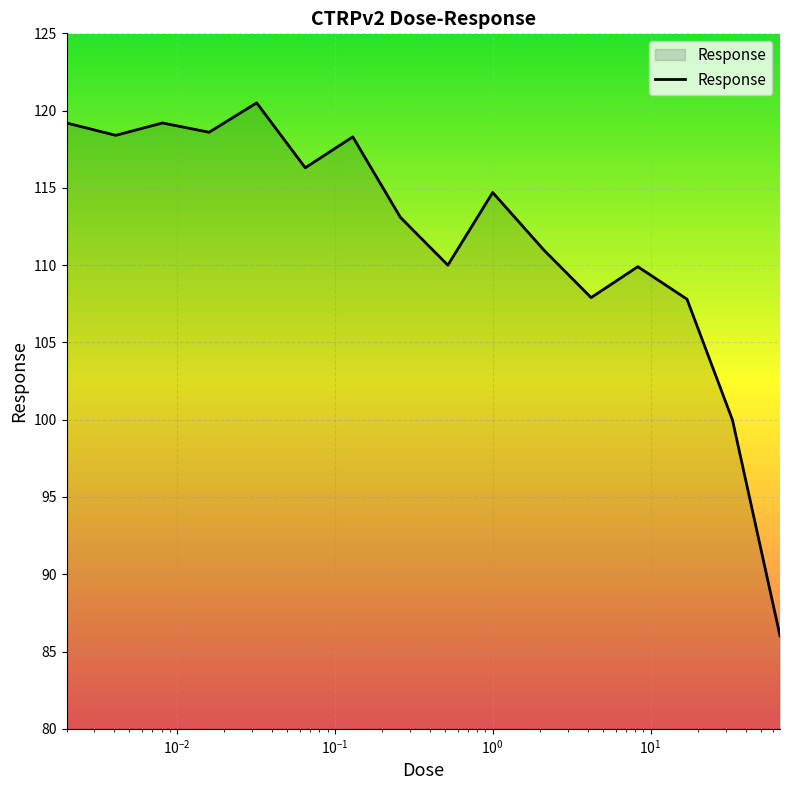

What is the difference between the maximum and minimum values?

34.5